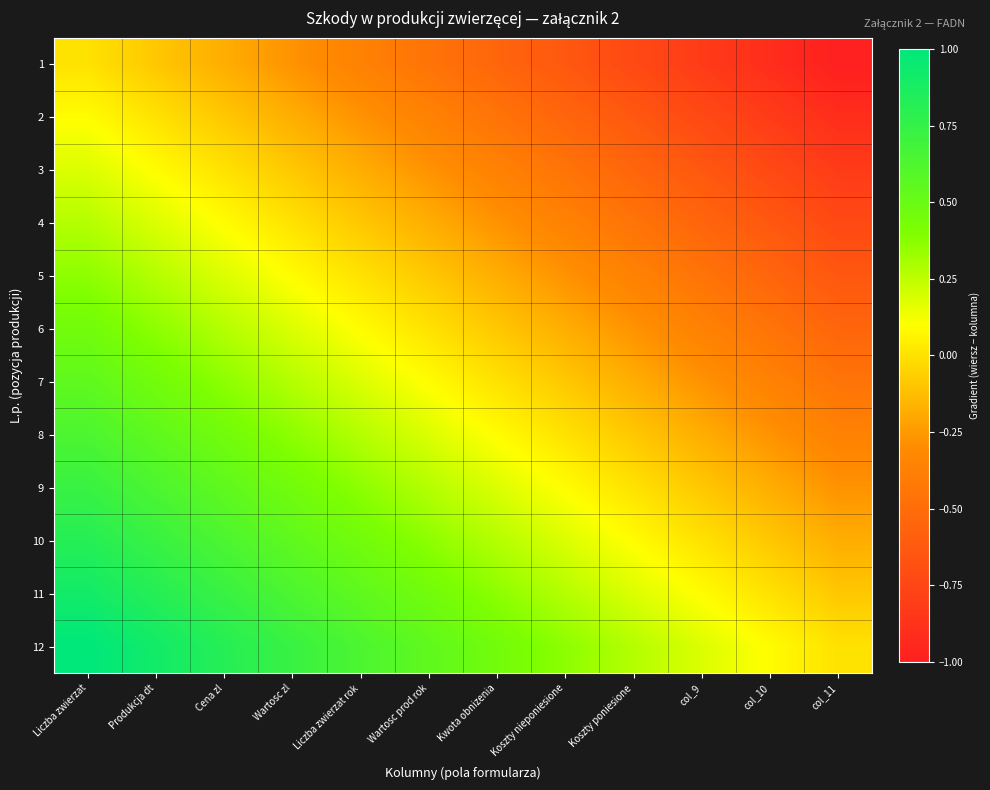

Reading left to right, transcribe all the data shown in this chart.

1: Liczba zwierzat=0.0	Produkcja dt=-0.1	Cena zl=-0.2	Wartosc zl=-0.3	Liczba zwierzat rok=-0.4	Wartosc prod rok=-0.5	Kwota obnizenia=-0.5	Koszty nieponiesione=-0.6	Koszty poniesione=-0.7	col_9=-0.8	col_10=-0.9	col_11=-1.0
2: Liczba zwierzat=0.1	Produkcja dt=0.0	Cena zl=-0.1	Wartosc zl=-0.2	Liczba zwierzat rok=-0.3	Wartosc prod rok=-0.4	Kwota obnizenia=-0.5	Koszty nieponiesione=-0.5	Koszty poniesione=-0.6	col_9=-0.7	col_10=-0.8	col_11=-0.9
3: Liczba zwierzat=0.2	Produkcja dt=0.1	Cena zl=0.0	Wartosc zl=-0.1	Liczba zwierzat rok=-0.2	Wartosc prod rok=-0.3	Kwota obnizenia=-0.4	Koszty nieponiesione=-0.5	Koszty poniesione=-0.5	col_9=-0.6	col_10=-0.7	col_11=-0.8
4: Liczba zwierzat=0.3	Produkcja dt=0.2	Cena zl=0.1	Wartosc zl=0.0	Liczba zwierzat rok=-0.1	Wartosc prod rok=-0.2	Kwota obnizenia=-0.3	Koszty nieponiesione=-0.4	Koszty poniesione=-0.5	col_9=-0.5	col_10=-0.6	col_11=-0.7
5: Liczba zwierzat=0.4	Produkcja dt=0.3	Cena zl=0.2	Wartosc zl=0.1	Liczba zwierzat rok=0.0	Wartosc prod rok=-0.1	Kwota obnizenia=-0.2	Koszty nieponiesione=-0.3	Koszty poniesione=-0.4	col_9=-0.5	col_10=-0.5	col_11=-0.6
6: Liczba zwierzat=0.5	Produkcja dt=0.4	Cena zl=0.3	Wartosc zl=0.2	Liczba zwierzat rok=0.1	Wartosc prod rok=0.0	Kwota obnizenia=-0.1	Koszty nieponiesione=-0.2	Koszty poniesione=-0.3	col_9=-0.4	col_10=-0.5	col_11=-0.5
7: Liczba zwierzat=0.5	Produkcja dt=0.5	Cena zl=0.4	Wartosc zl=0.3	Liczba zwierzat rok=0.2	Wartosc prod rok=0.1	Kwota obnizenia=0.0	Koszty nieponiesione=-0.1	Koszty poniesione=-0.2	col_9=-0.3	col_10=-0.4	col_11=-0.5
8: Liczba zwierzat=0.6	Produkcja dt=0.5	Cena zl=0.5	Wartosc zl=0.4	Liczba zwierzat rok=0.3	Wartosc prod rok=0.2	Kwota obnizenia=0.1	Koszty nieponiesione=0.0	Koszty poniesione=-0.1	col_9=-0.2	col_10=-0.3	col_11=-0.4
9: Liczba zwierzat=0.7	Produkcja dt=0.6	Cena zl=0.5	Wartosc zl=0.5	Liczba zwierzat rok=0.4	Wartosc prod rok=0.3	Kwota obnizenia=0.2	Koszty nieponiesione=0.1	Koszty poniesione=0.0	col_9=-0.1	col_10=-0.2	col_11=-0.3
10: Liczba zwierzat=0.8	Produkcja dt=0.7	Cena zl=0.6	Wartosc zl=0.5	Liczba zwierzat rok=0.5	Wartosc prod rok=0.4	Kwota obnizenia=0.3	Koszty nieponiesione=0.2	Koszty poniesione=0.1	col_9=0.0	col_10=-0.1	col_11=-0.2
11: Liczba zwierzat=0.9	Produkcja dt=0.8	Cena zl=0.7	Wartosc zl=0.6	Liczba zwierzat rok=0.5	Wartosc prod rok=0.5	Kwota obnizenia=0.4	Koszty nieponiesione=0.3	Koszty poniesione=0.2	col_9=0.1	col_10=0.0	col_11=-0.1
12: Liczba zwierzat=1.0	Produkcja dt=0.9	Cena zl=0.8	Wartosc zl=0.7	Liczba zwierzat rok=0.6	Wartosc prod rok=0.5	Kwota obnizenia=0.5	Koszty nieponiesione=0.4	Koszty poniesione=0.3	col_9=0.2	col_10=0.1	col_11=0.0